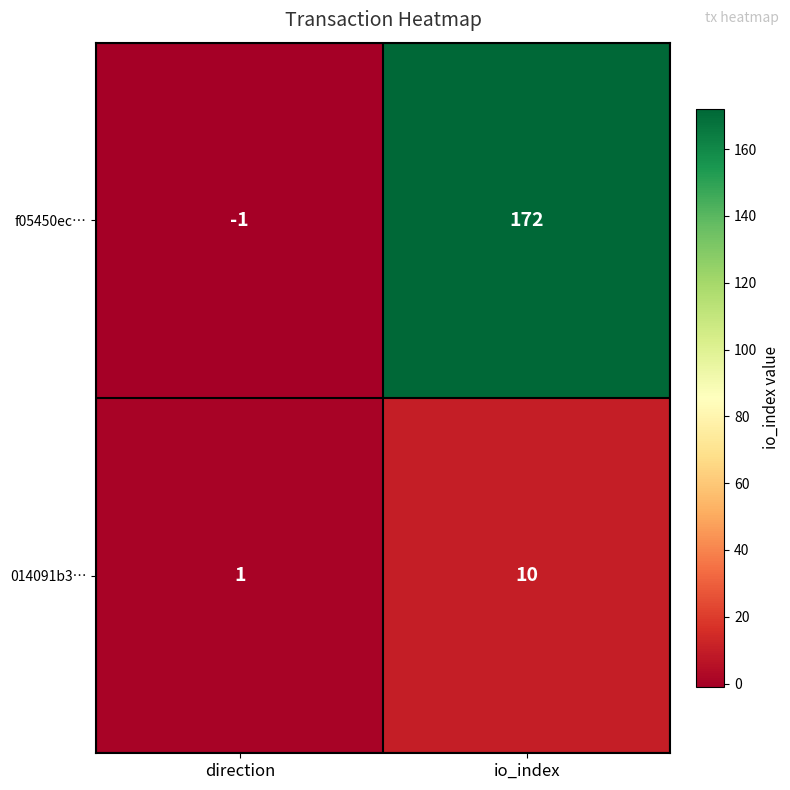

Reading left to right, what are all the values shown in this chart?

f05450ec…: direction=-1	io_index=172
014091b3…: direction=1	io_index=10